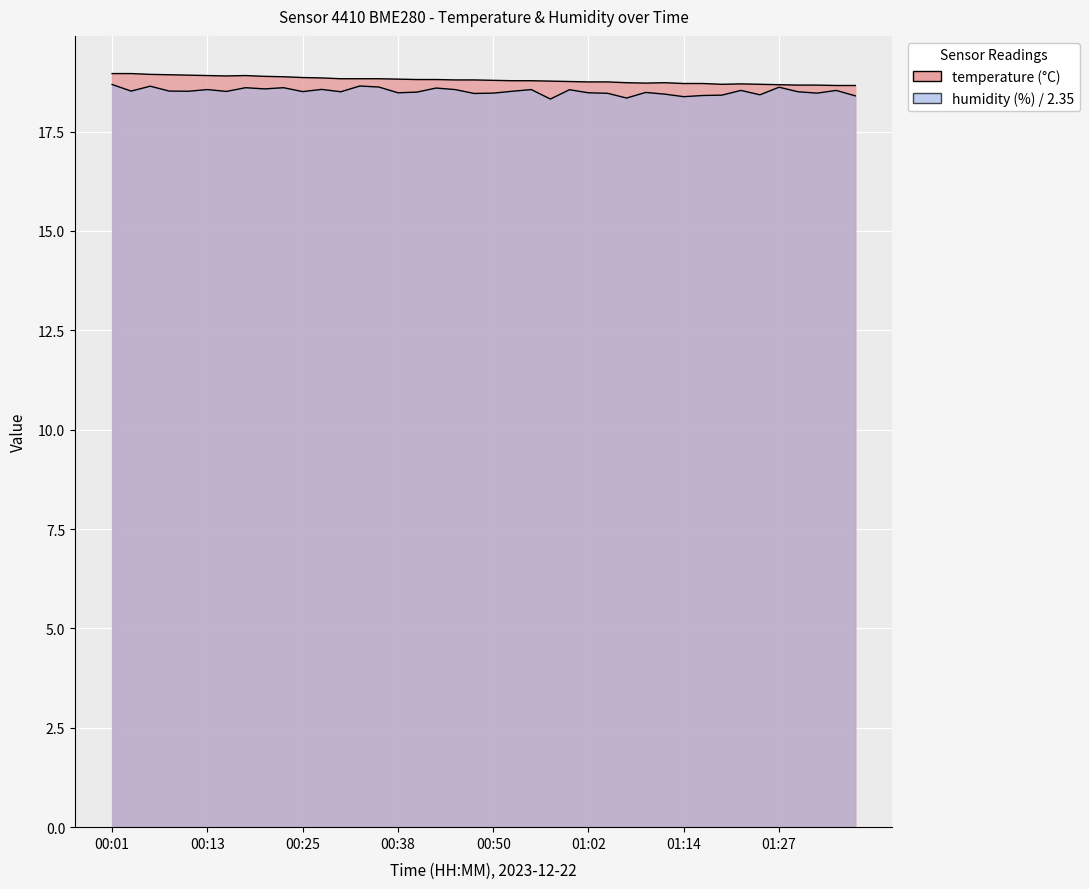

What is the maximum value shown in the chart?

19.0